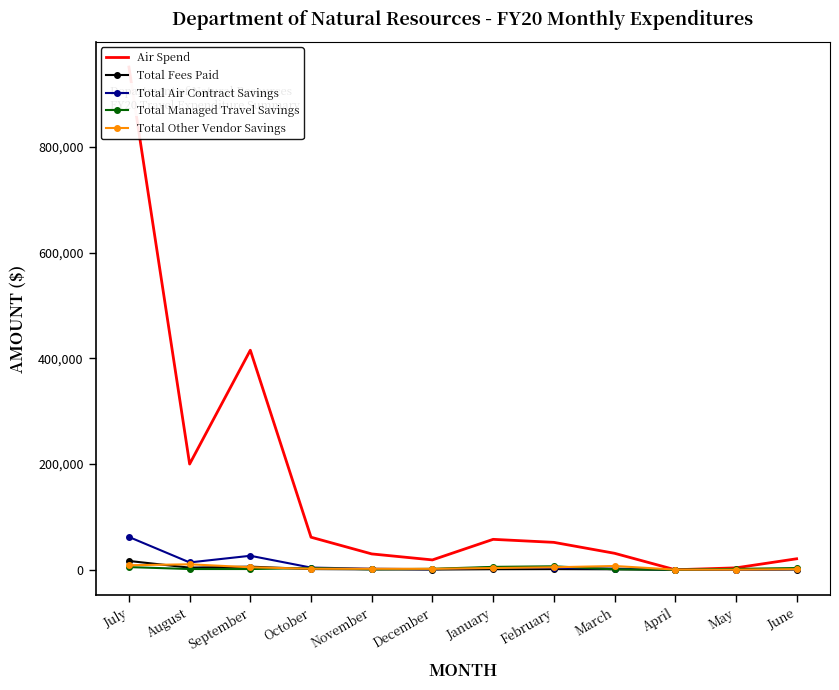

What is the approximate value of Total Air Contract Savings at September?

26455.2